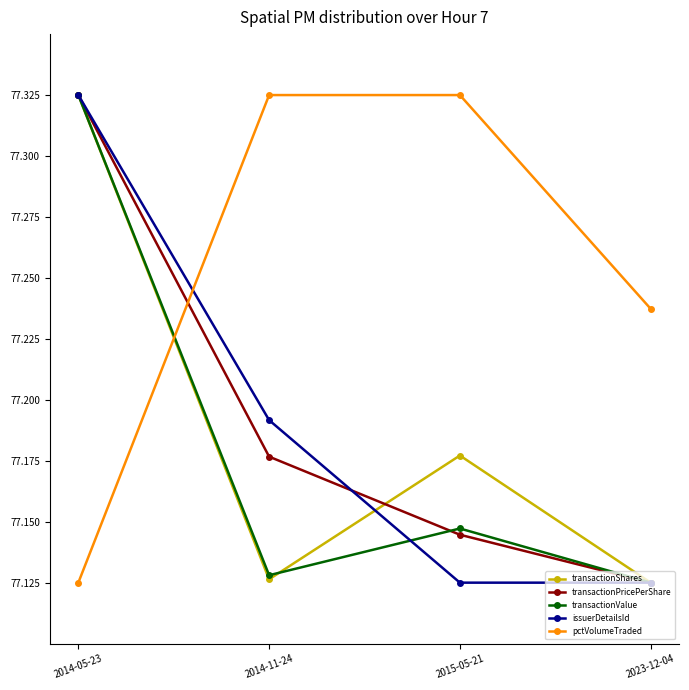

At which label does transactionPricePerShare reach its peak?

2014-05-23